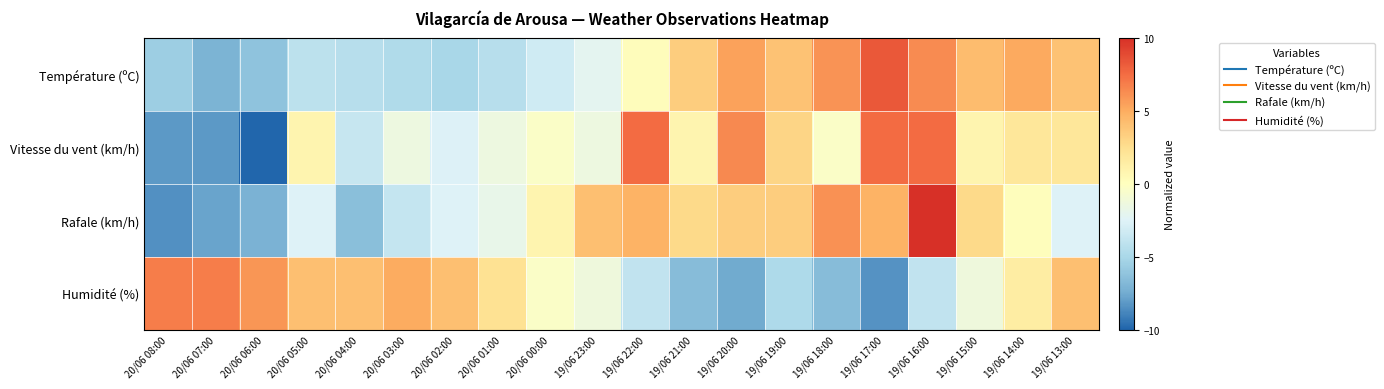

At which category is the sum across all series the highest?

19/06 16:00